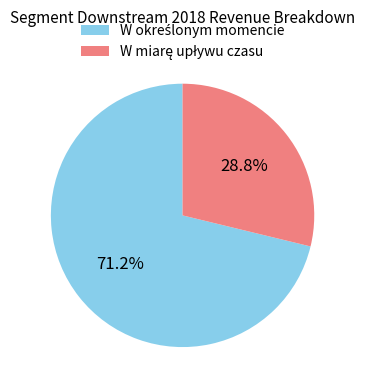

Does any single category account for the majority?

Yes